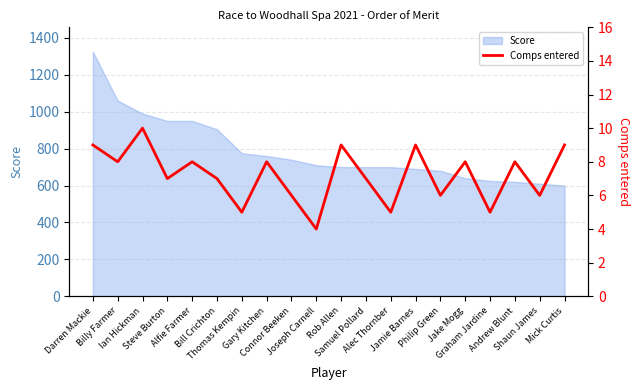

What is the minimum value for Score?

600